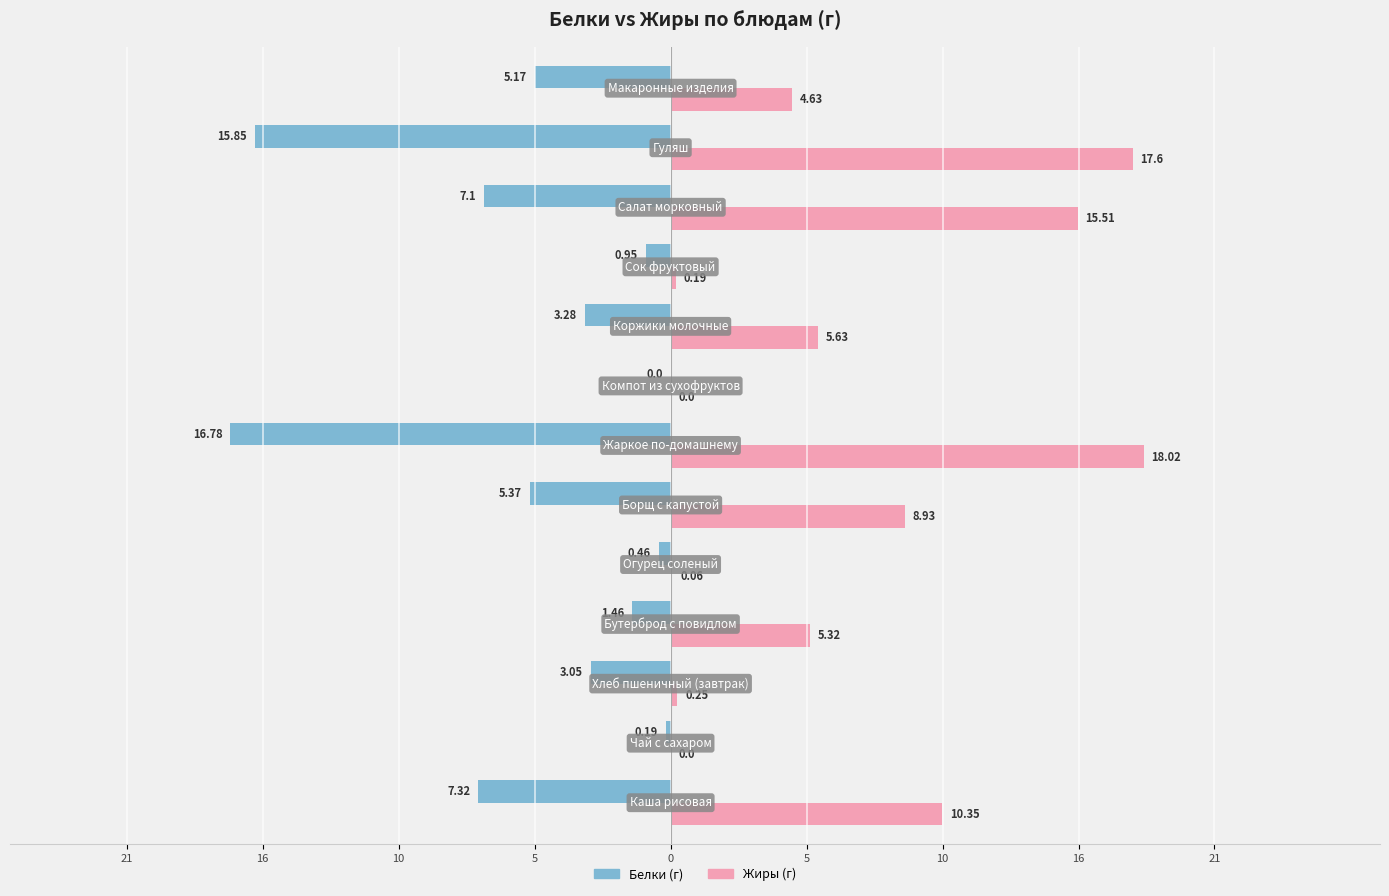

Which series has the widest spread of values?

Жиры (г)